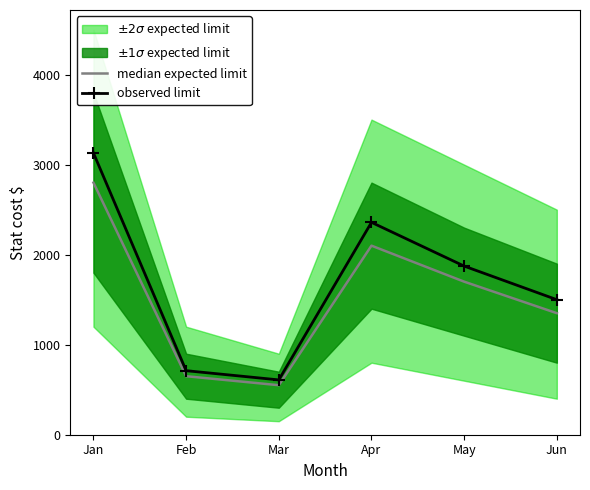

At how many categories does at least one series exceed 678?

5